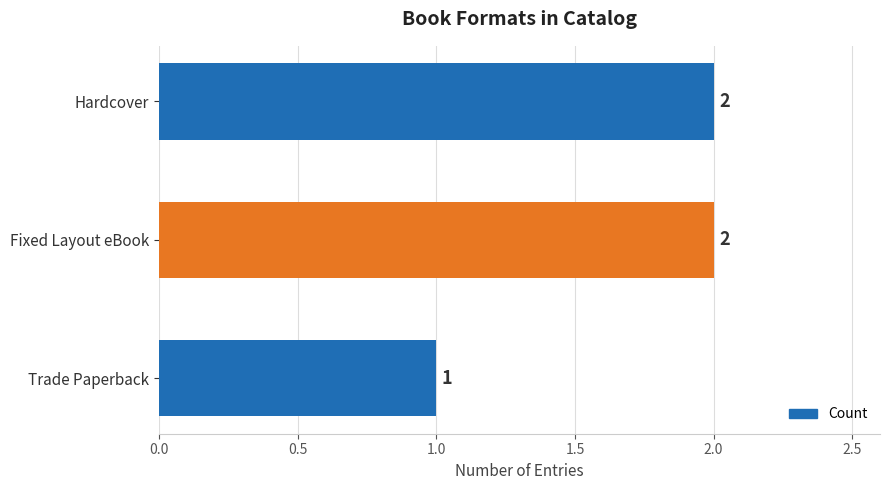

The value at Trade Paperback is 1. True or false?

True